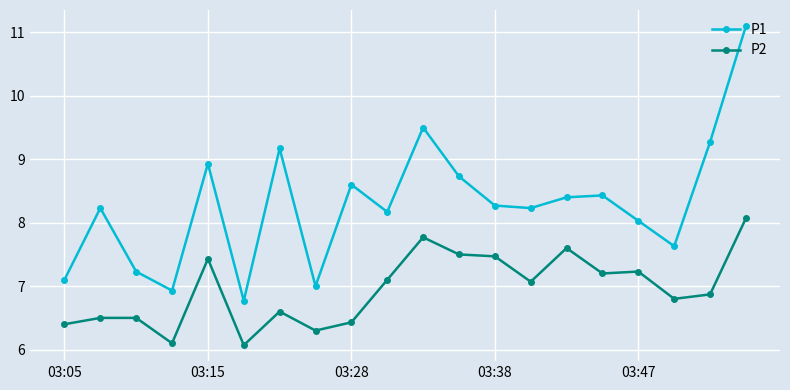

Rank the series by their average value, from highest to lowest.

P1, P2